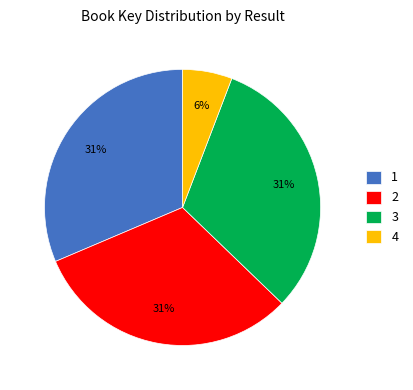

To the nearest percent, what is the average slice percentage?

25%